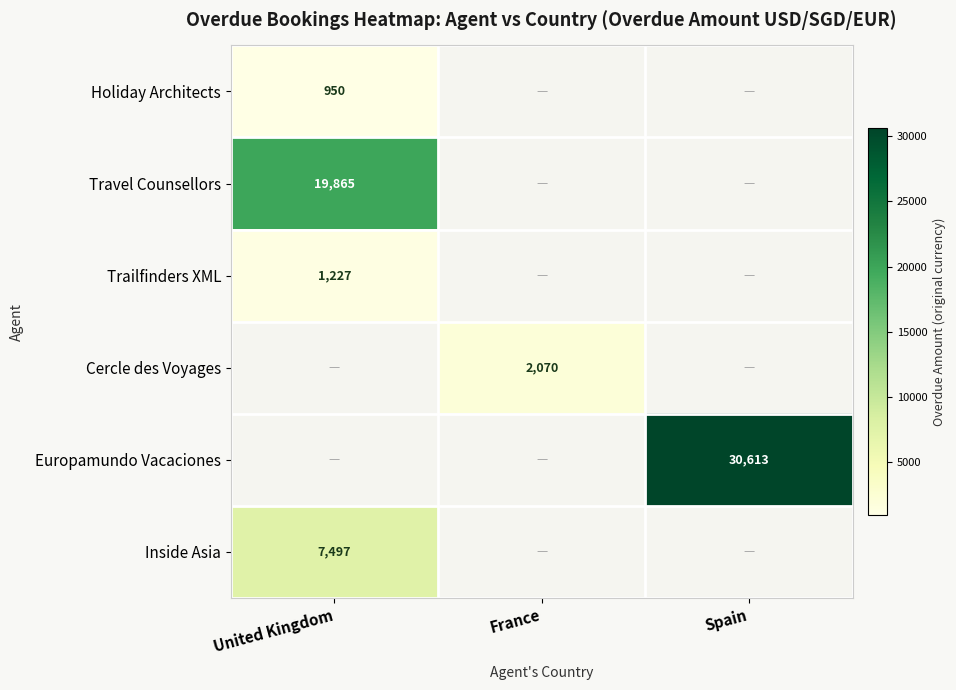

The Europamundo Vacaciones series shows 52758 at Spain. True or false?

False